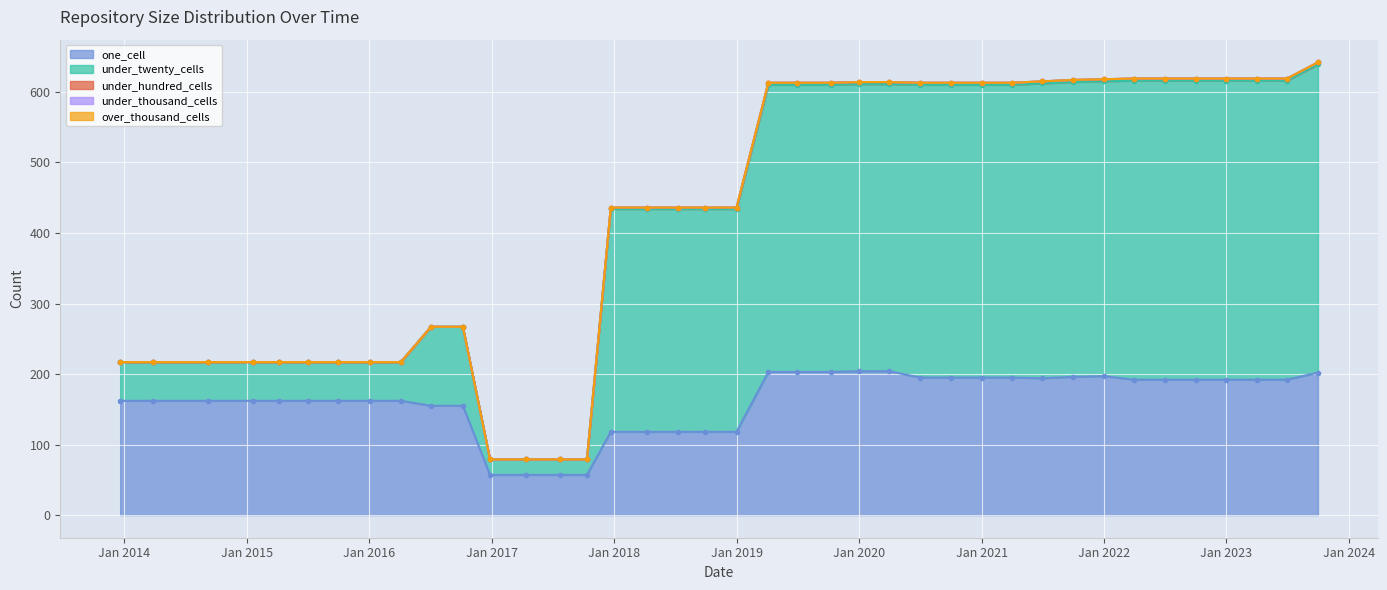

At which label is under_twenty_cells closest to 229?

2017-12-22